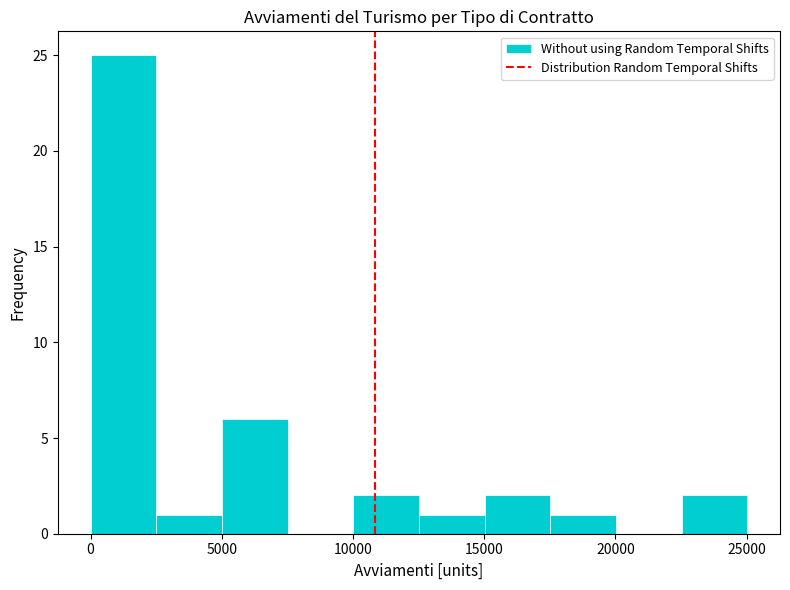

What is the height of the bar covering 0 to 2500 on the x-axis? Neither the bar edges nor the heights are printed on the chart, so give them approximately, as read against the axes.

25